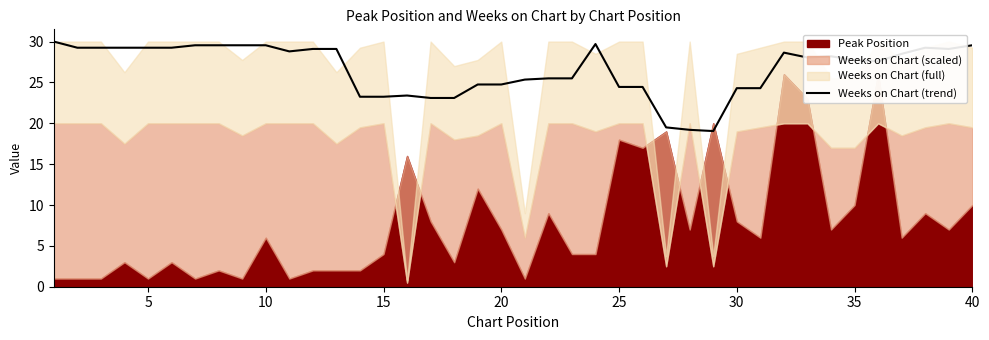

What is the difference between the maximum and minimum values?

10.9